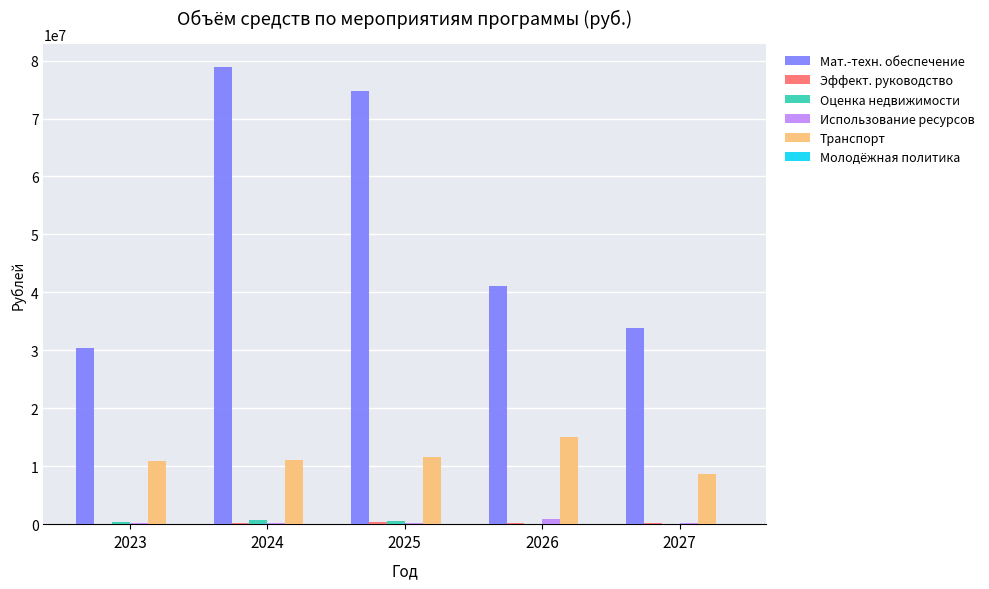

Which series has the largest total across all categories?

Мат.-техн. обеспечение